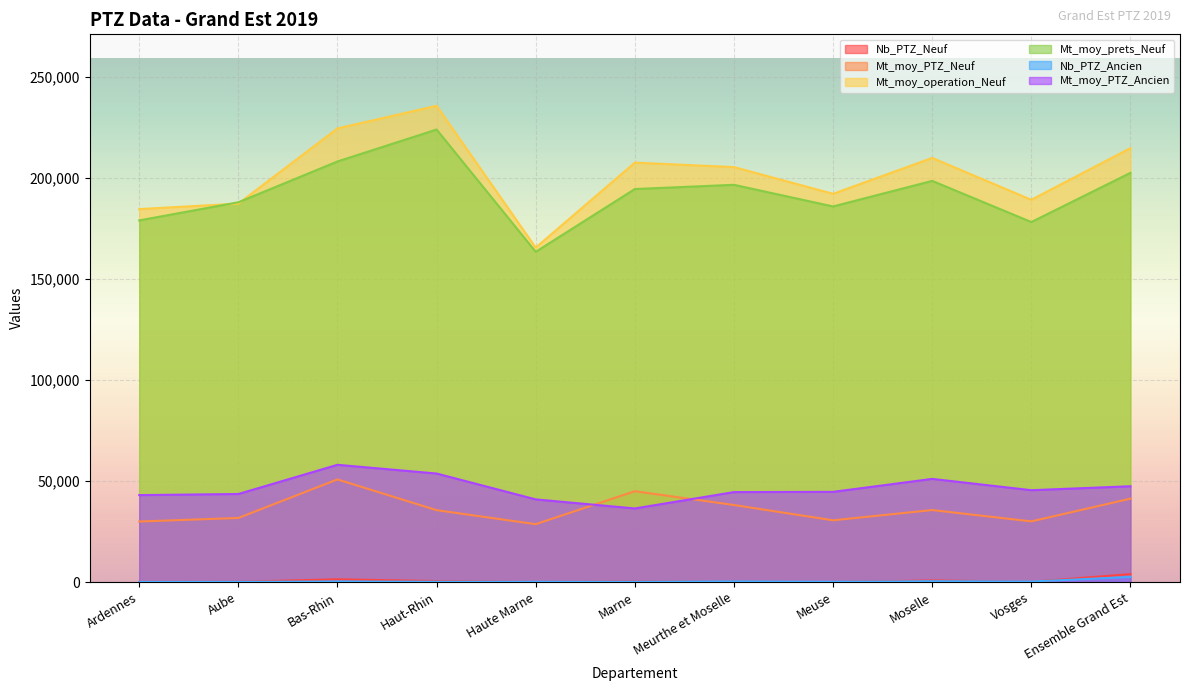

Is the value of Nb_PTZ_Ancien at Ardennes greater than the value of Mt_moy_PTZ_Ancien at Ensemble Grand Est?

No